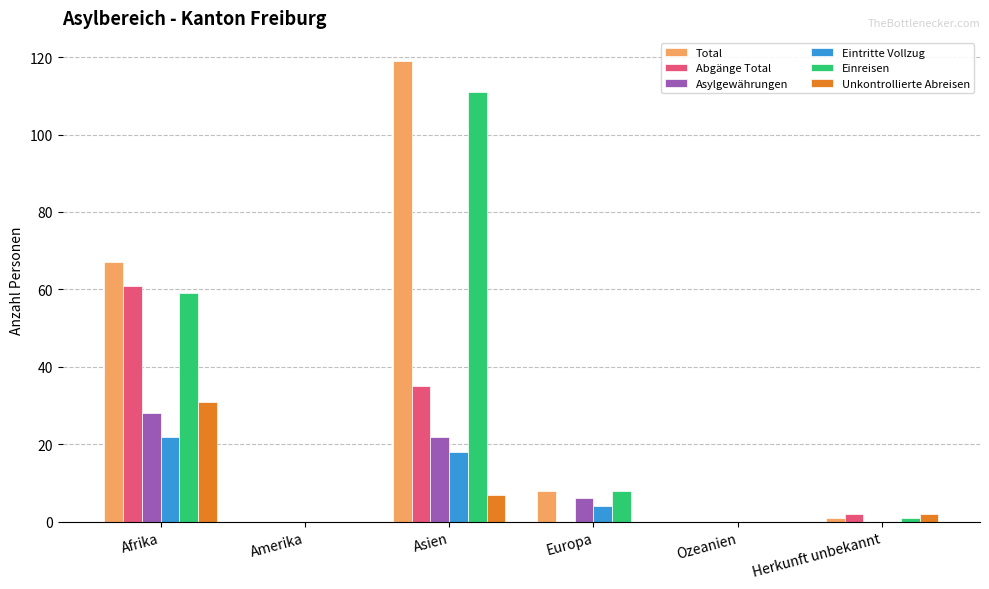

At which label does Unkontrollierte Abreisen first exceed 2?

Afrika